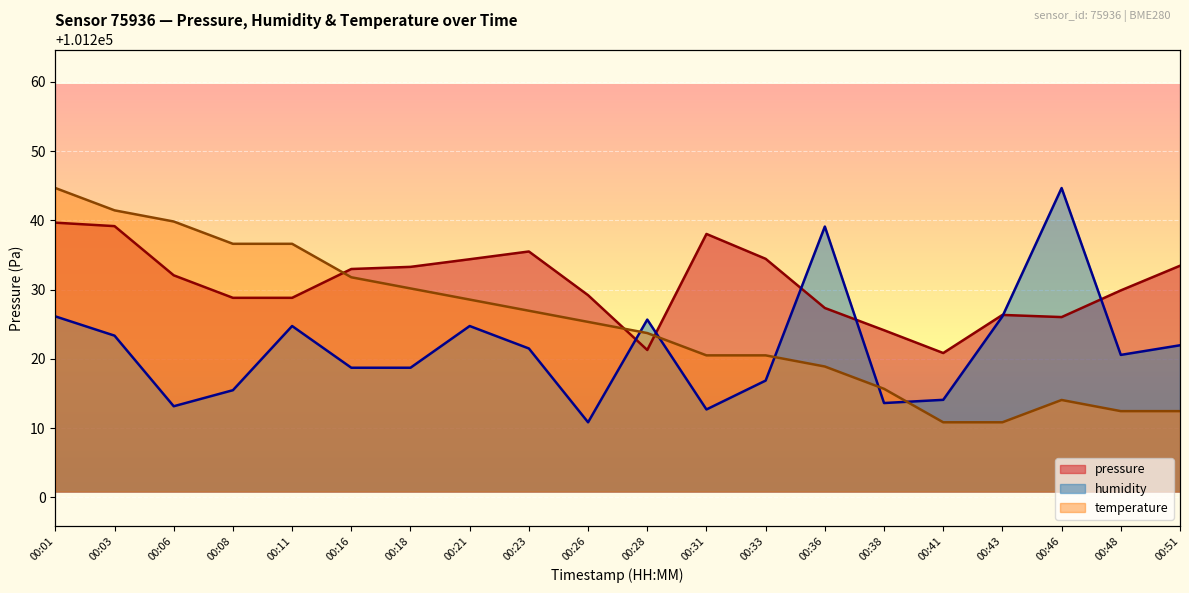

Where do temperature and humidity first cross each other?

00:26 and 00:28